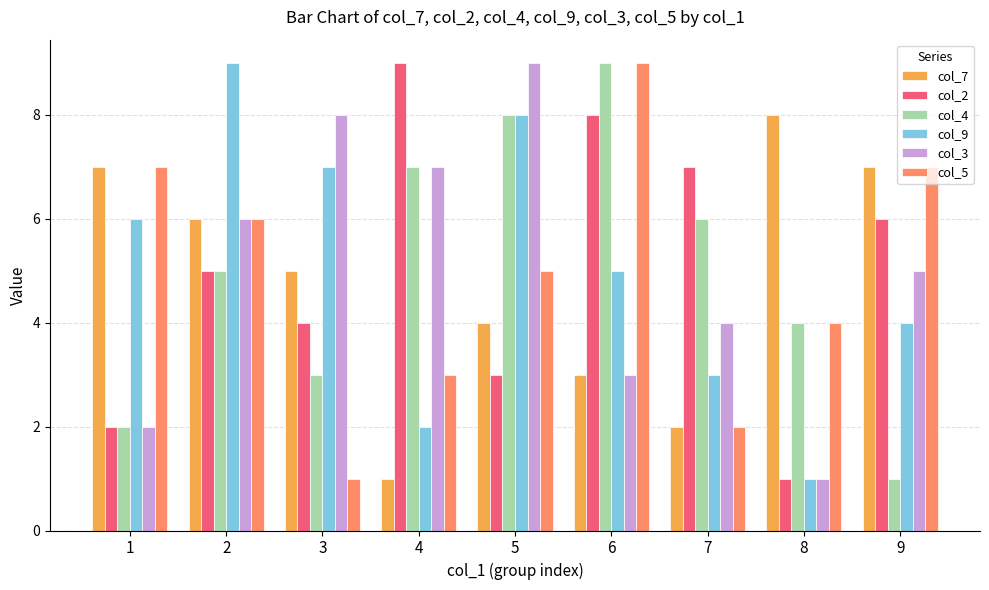

Count the col_3 values in the range 3 to 7.

5